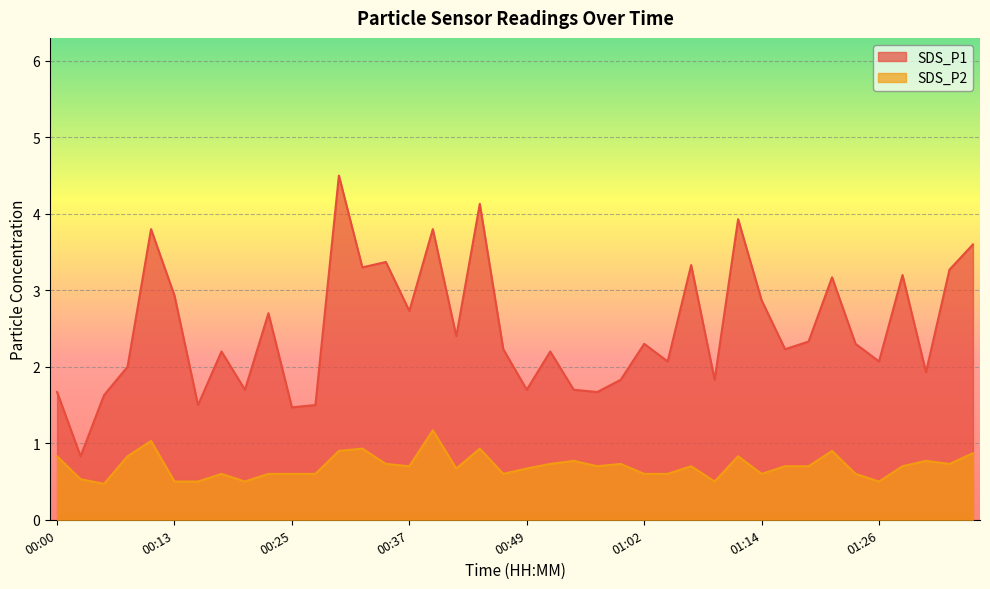

At how many categories does at least one series exceed 2?

26